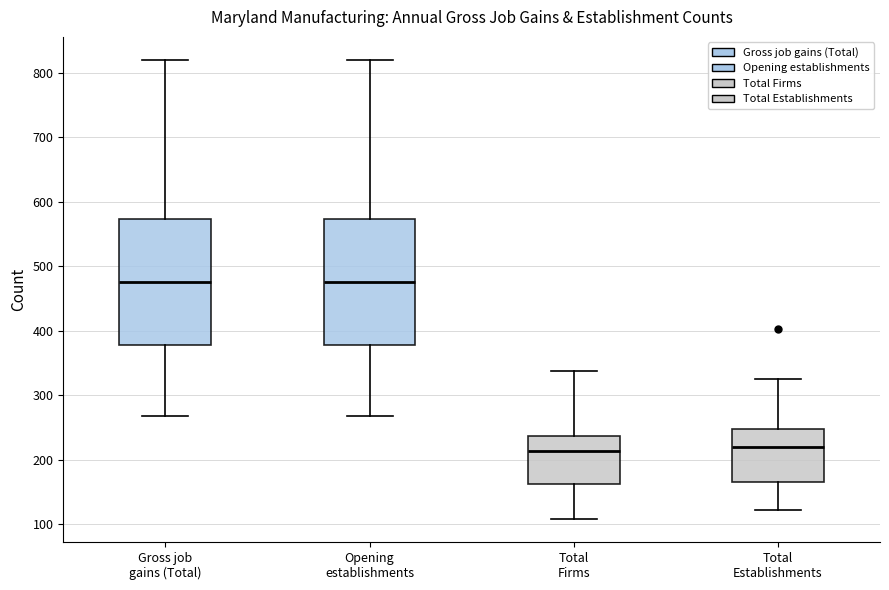

Reading left to right, read every box against the y-axis: the position of its median line, the range the box covers, and the ends of its whiskers. The values are not printed on the chart, so give them approximately, as read against the axis.

Gross job gains (Total): median 480, box 380 to 570, whiskers 270 to 820
Opening establishments: median 480, box 380 to 570, whiskers 270 to 820
Total Firms: median 210, box 160 to 240, whiskers 110 to 340
Total Establishments: median 220, box 170 to 250, whiskers 120 to 330